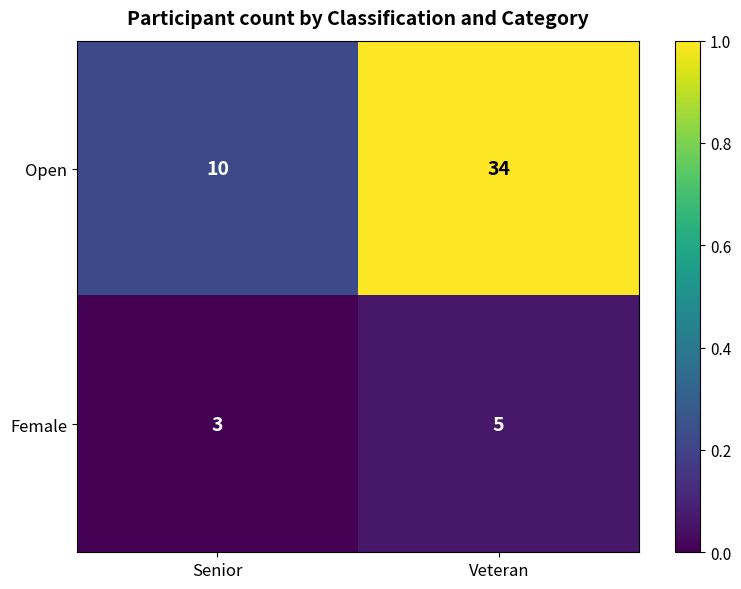

Between Senior and Veteran, which series saw the biggest shift?

Open